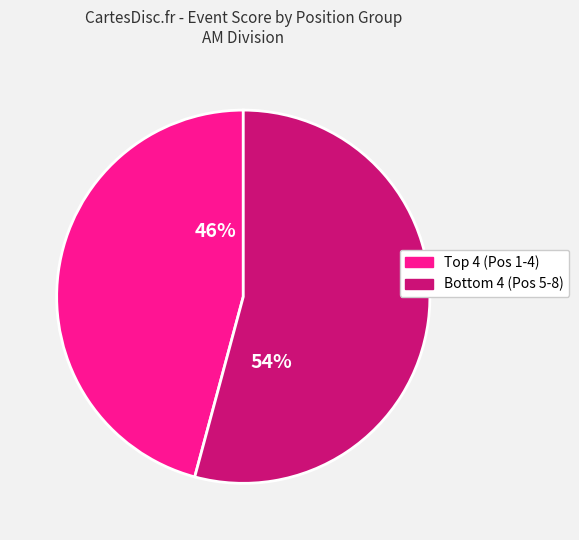

Is there any slice that represents more than half of the pie?

Yes